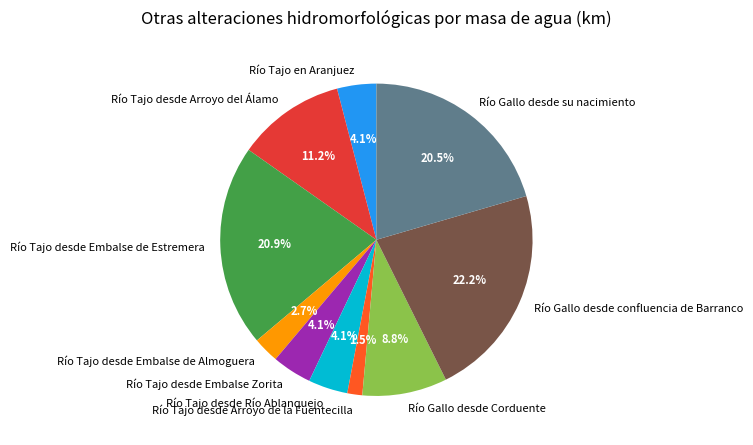

What percentage is NOT represented by Río Tajo desde Arroyo de la Fuentecilla?

98.5%